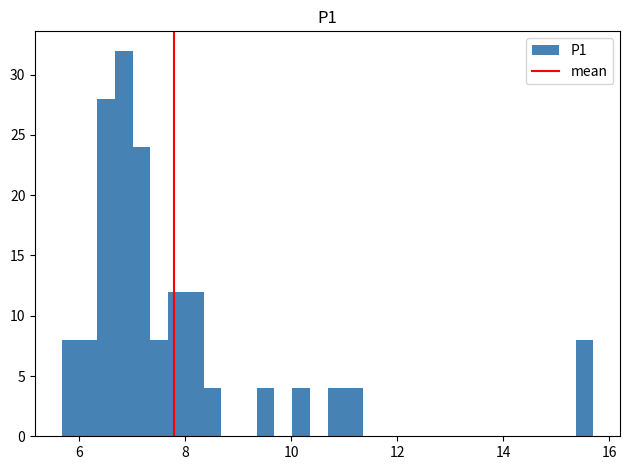

Read against the x-axis, roughly where is the centre of the tallest bar?

6.8